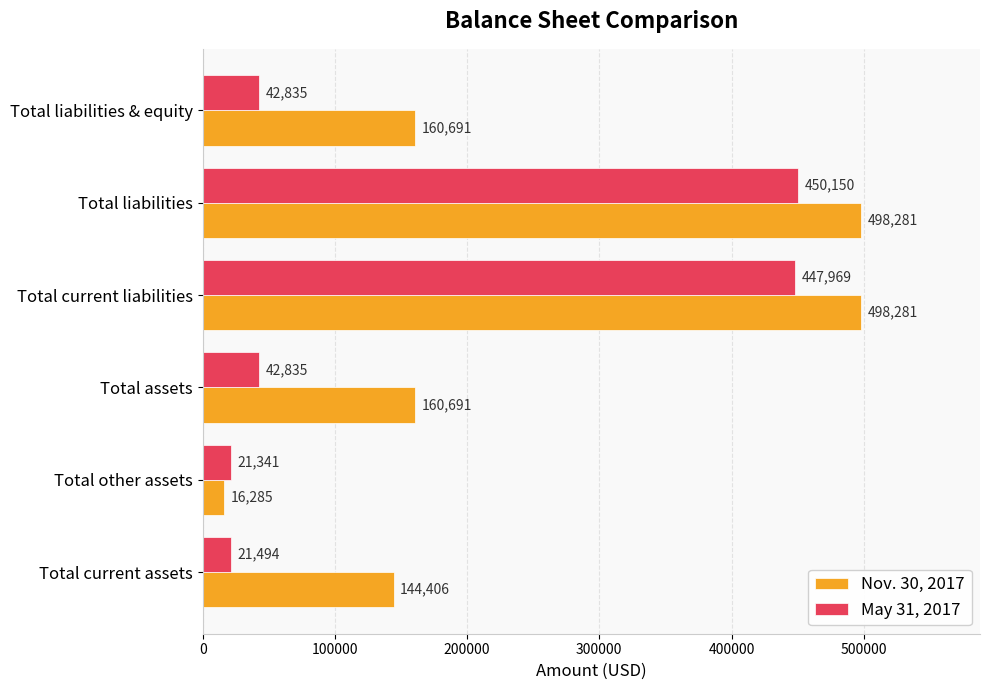

The May 31, 2017 series shows 69024 at Total liabilities & equity. True or false?

False